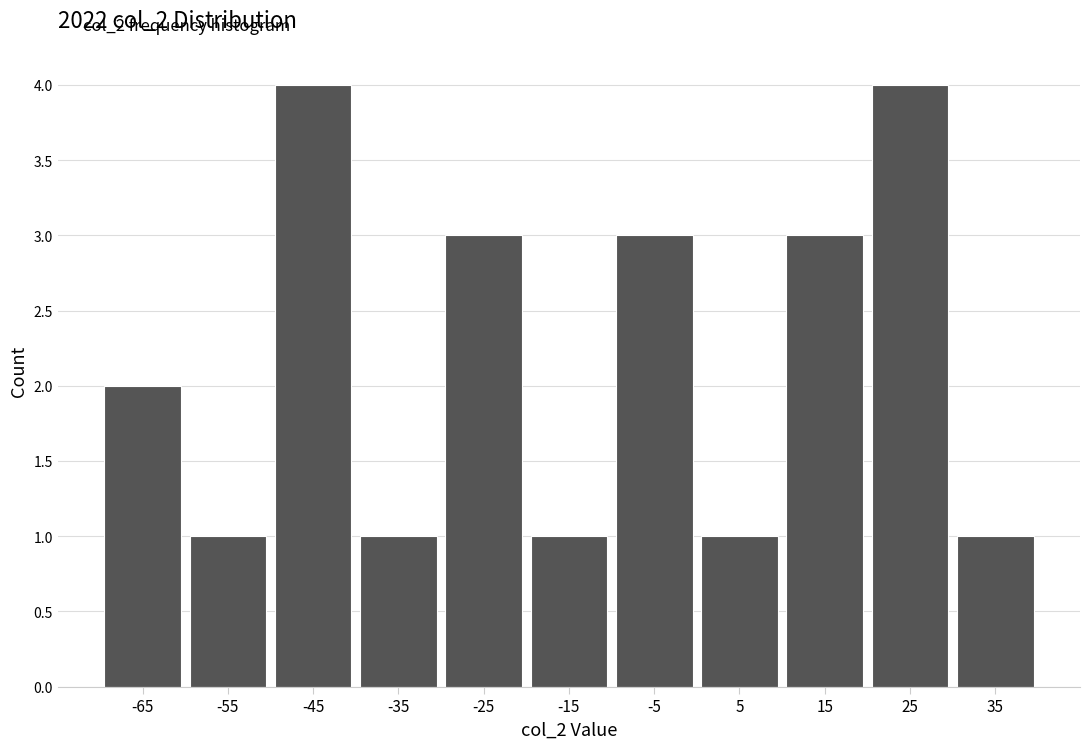

Reading left to right, list every bar in this chart as the range it spans on the x-axis followed by its height. The values are not printed on the chart, so give them approximately, as read against the axis.

-70 to -60: 2
-60 to -50: 1
-50 to -40: 4
-40 to -30: 1
-30 to -20: 3
-20 to -10: 1
-10 to 0: 3
0 to 10: 1
10 to 20: 3
20 to 30: 4
30 to 40: 1